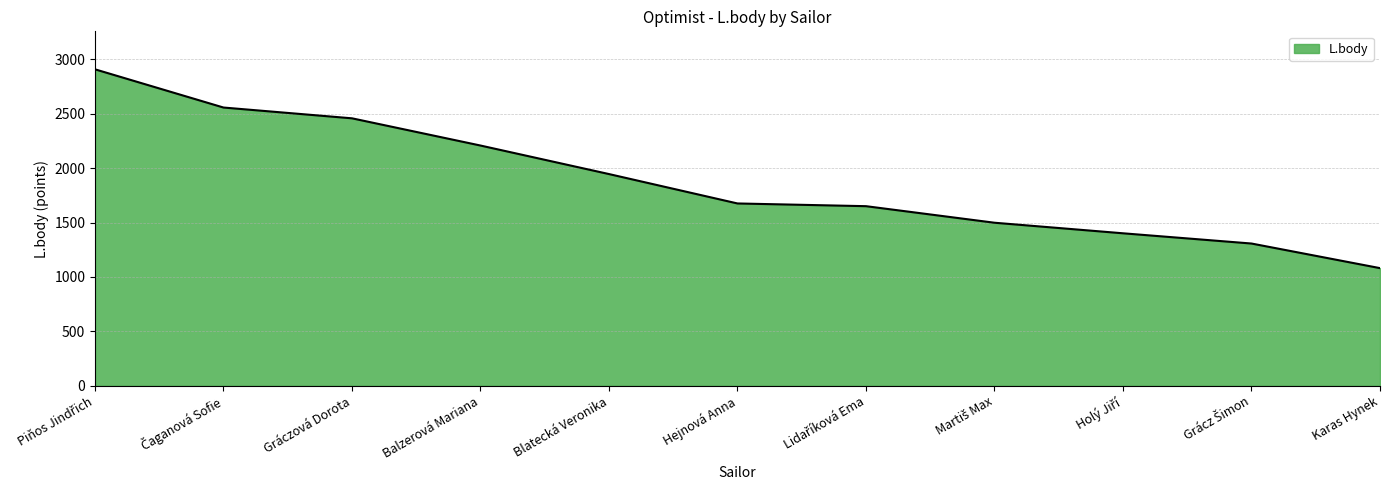

True or false: the data shows 2457 at Gráczová Dorota.

True